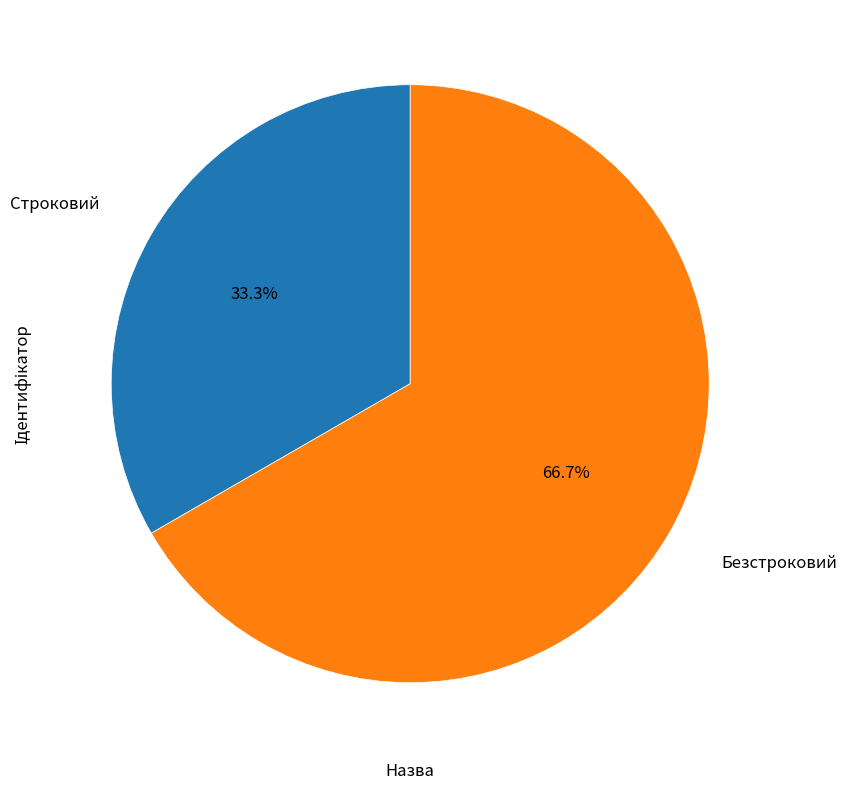

What percentage is the Безстроковий slice, to the nearest percent?

67%